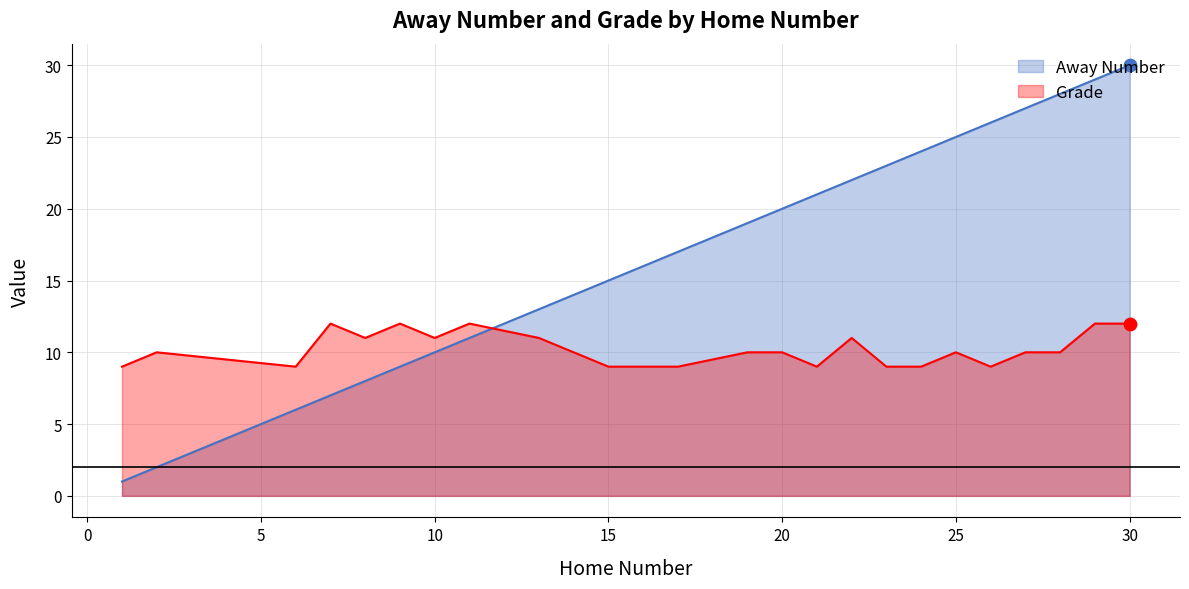

At which category is the sum across all series the highest?

30